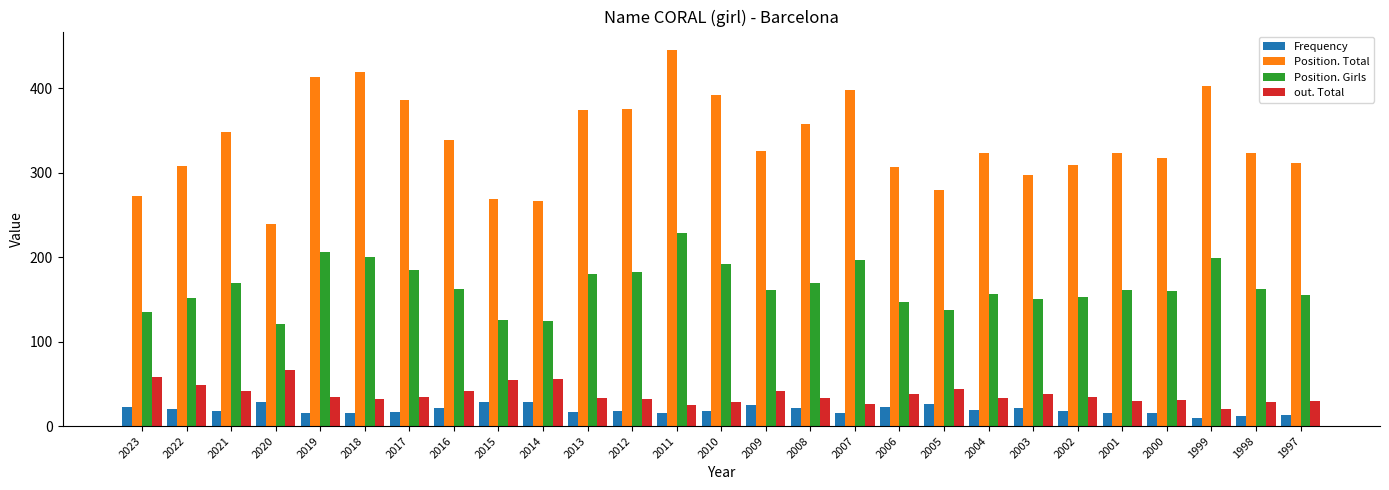

At 2022, list the series in order from largest to smallest.

Position. Total, Position. Girls, out. Total, Frequency